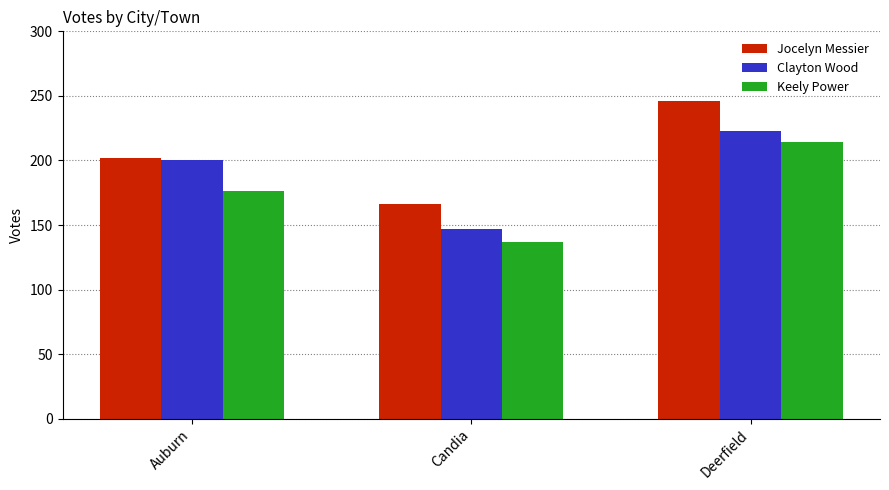

What are all the series names shown in the legend?

Jocelyn Messier, Clayton Wood, Keely Power